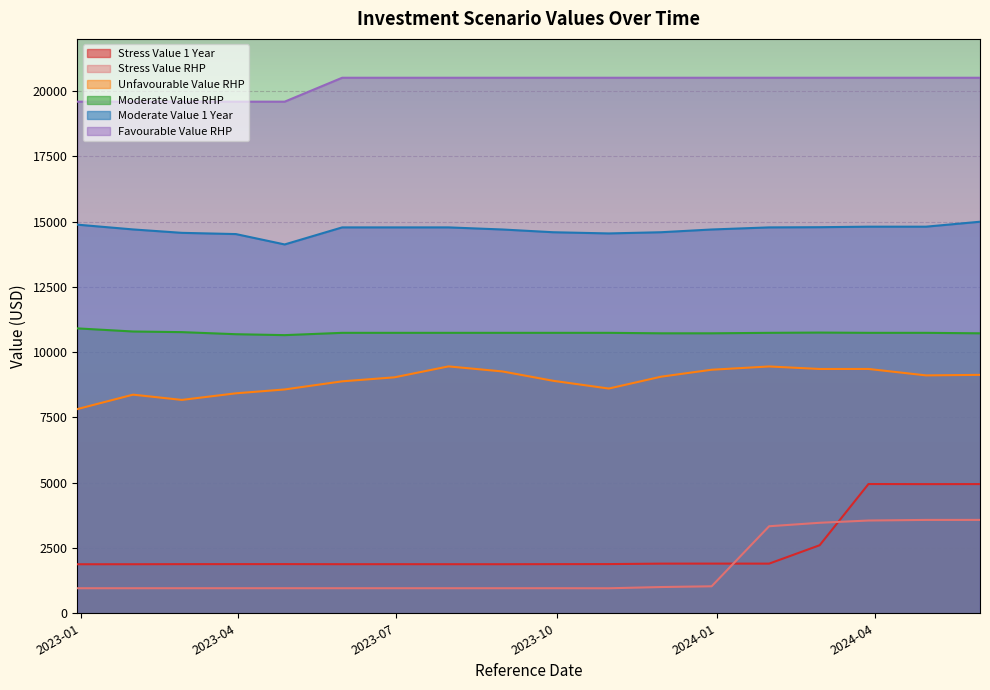

Which series has the widest spread of values?

Stress Value 1 Year